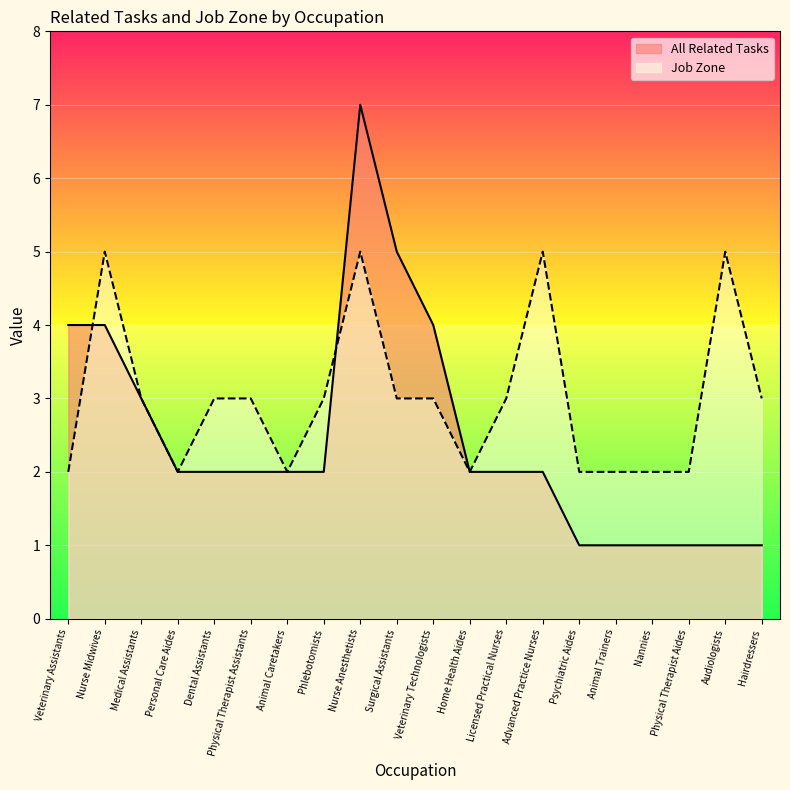

The Job Zone series shows 2 at Animal Trainers. True or false?

True